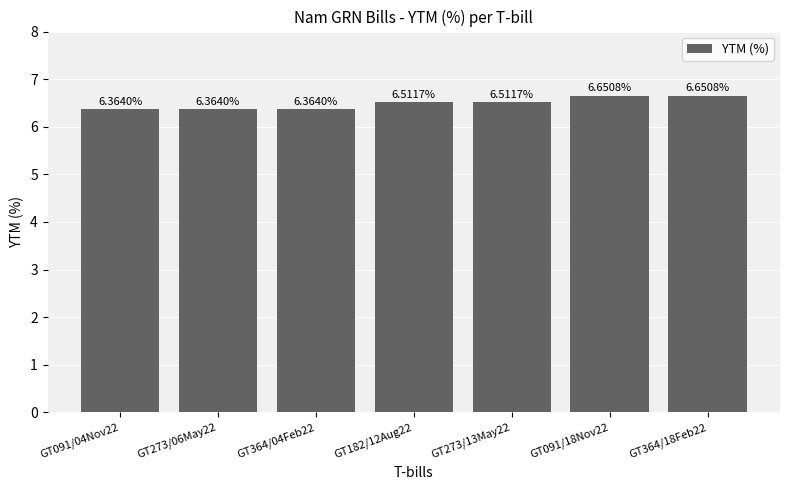

What is the ratio of the value at GT273/13May22 to the value at GT364/18Feb22?

1.0